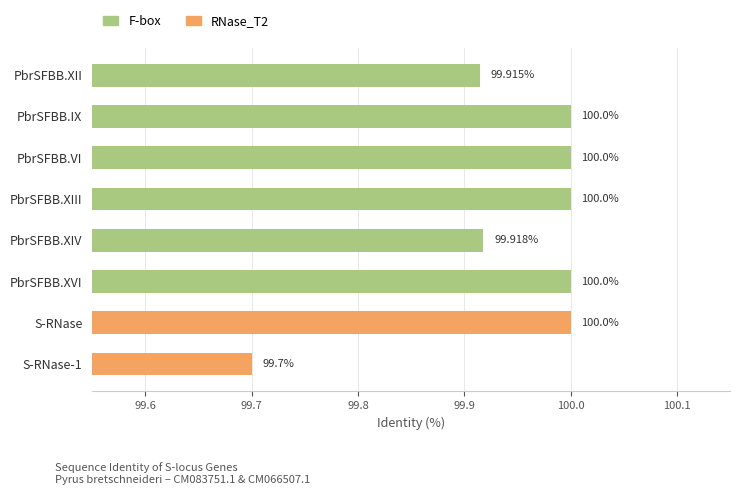

List the series in order of their peak value, highest first.

F-box, RNase_T2